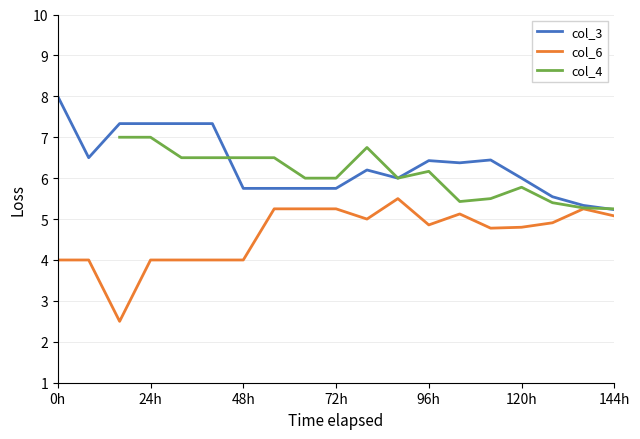

True or false: col_3 has a value of 1.3 at 96h.

False